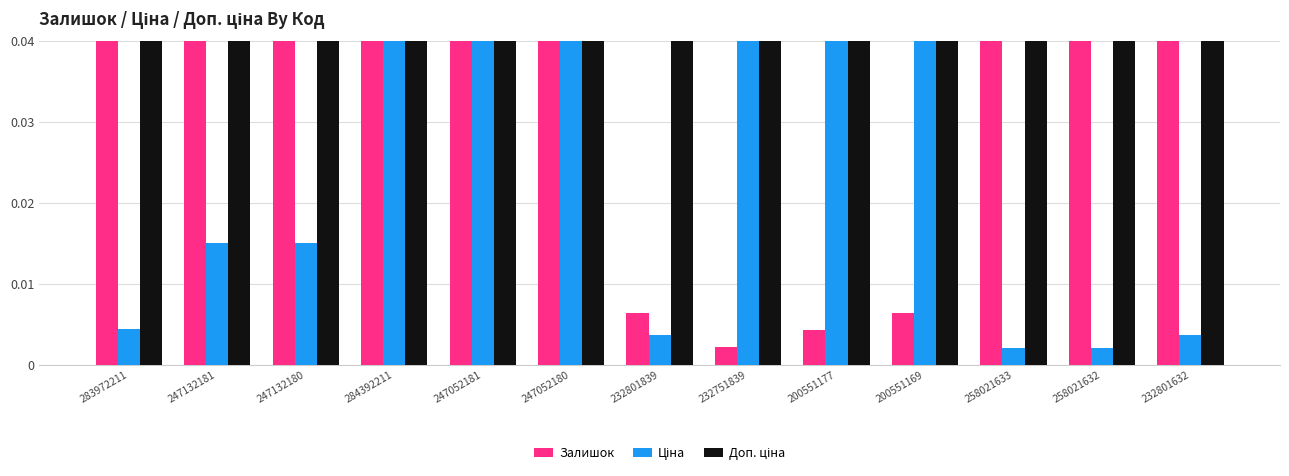

What value does the Доп. ціна series have at 247132180?

1.0